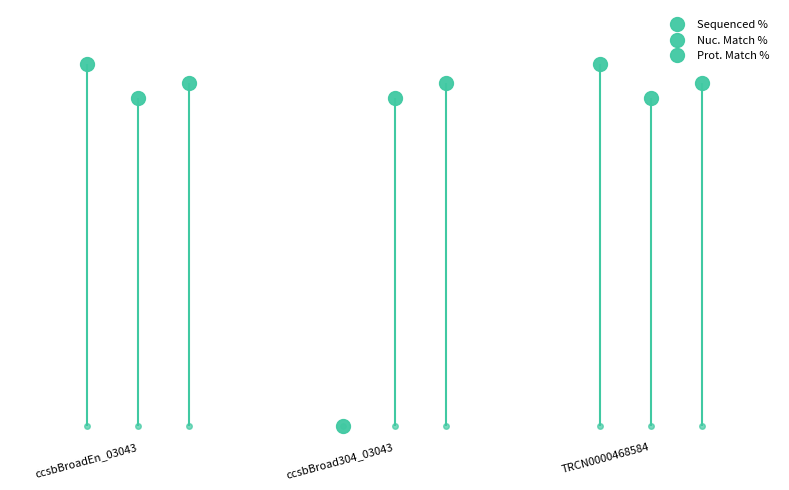

Is it true that Prot. Match % equals 131.1 at TRCN0000468584?

False